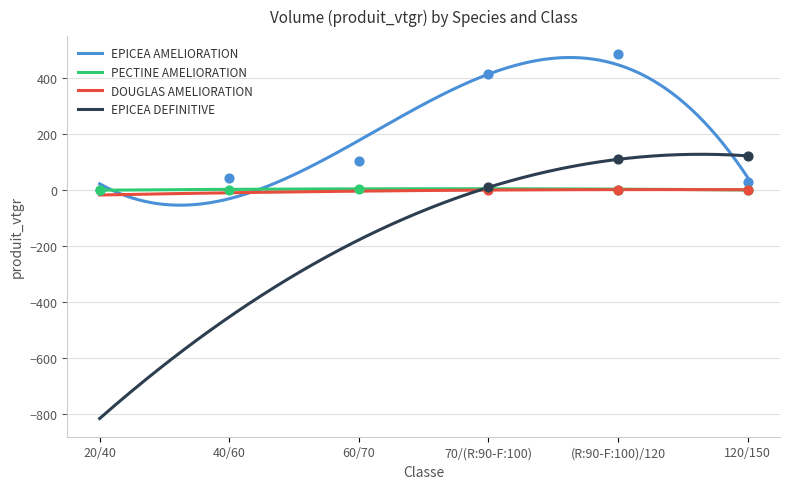

Which series has the largest total across all categories?

EPICEA AMELIORATION